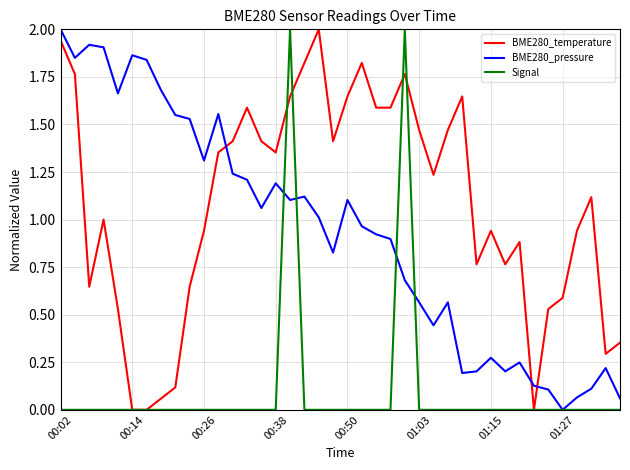

After their last crossing, which series has the higher values: BME280_pressure or BME280_temperature?

BME280_temperature